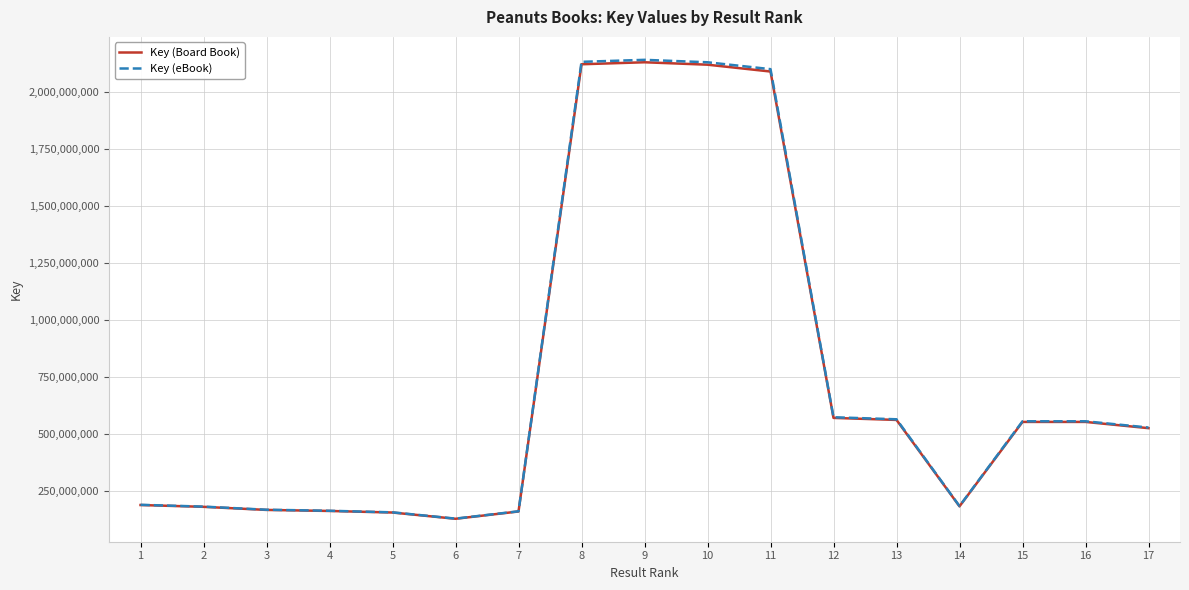

What is the average value of the Key (Board Book) series?

739139746.1